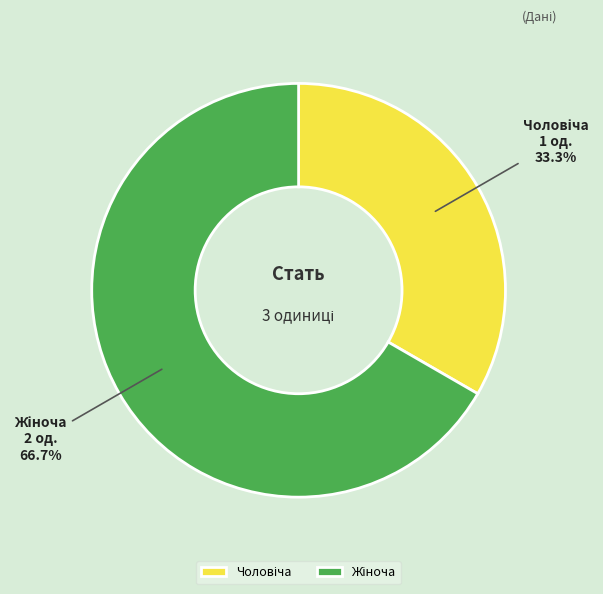

Is there any slice that represents more than half of the pie?

Yes